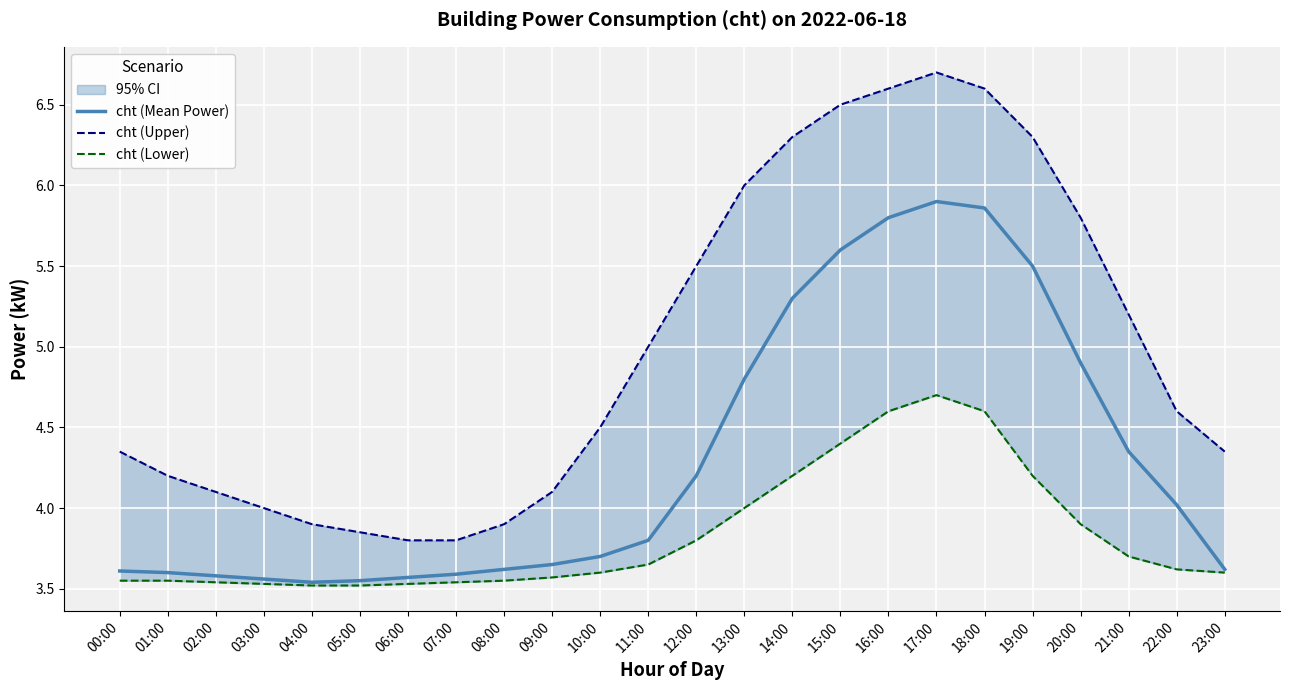

True or false: cht (Upper) has a value of 3.6 at 15:00.

False